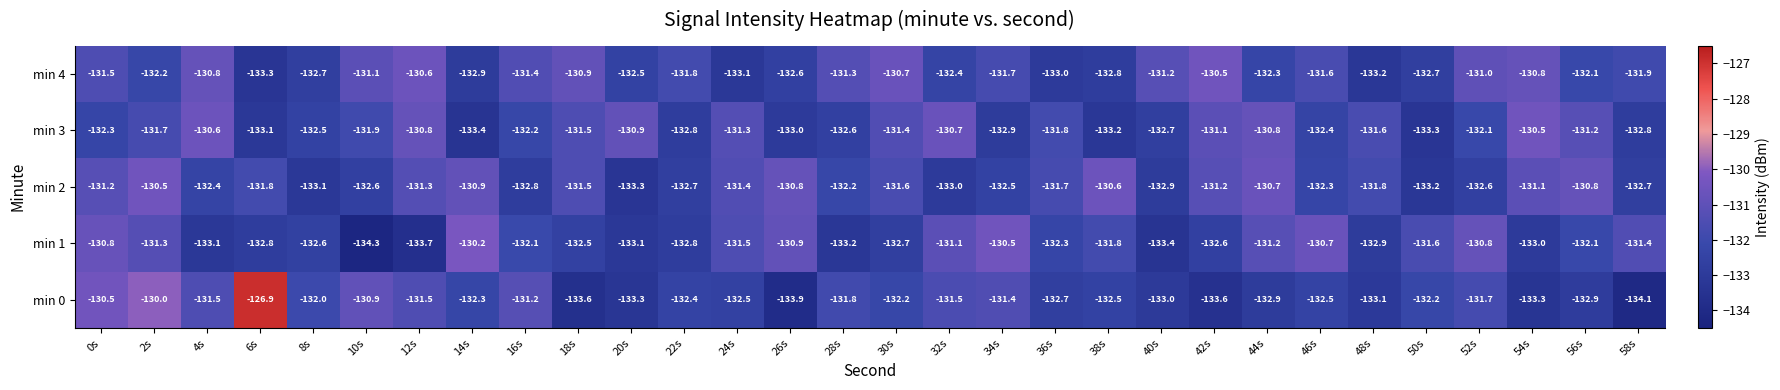

Where is min 0 nearest to the value -130?

2s